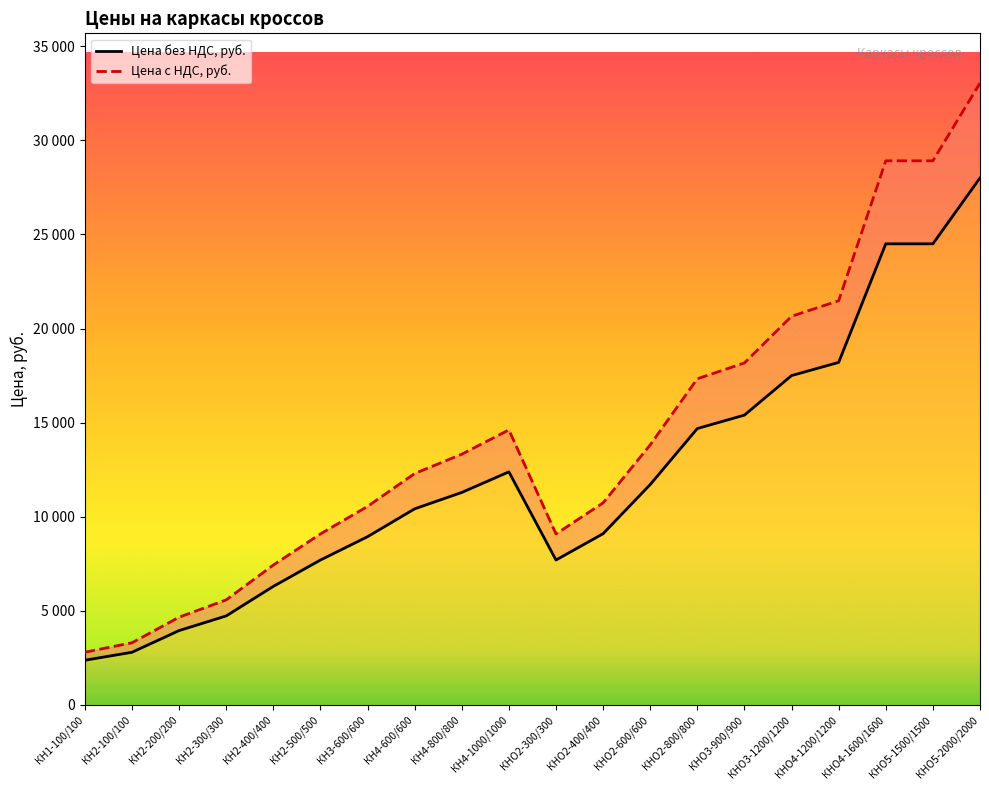

What is the maximum value for Цена с НДС, руб.?

33040.0